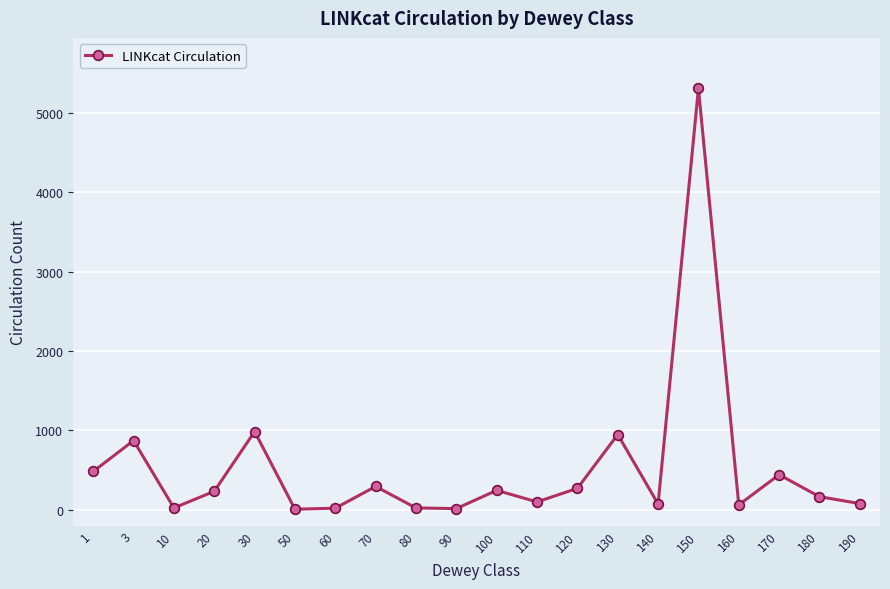

Approximately how many times larger is the value at 3 compared to 160?

14.3